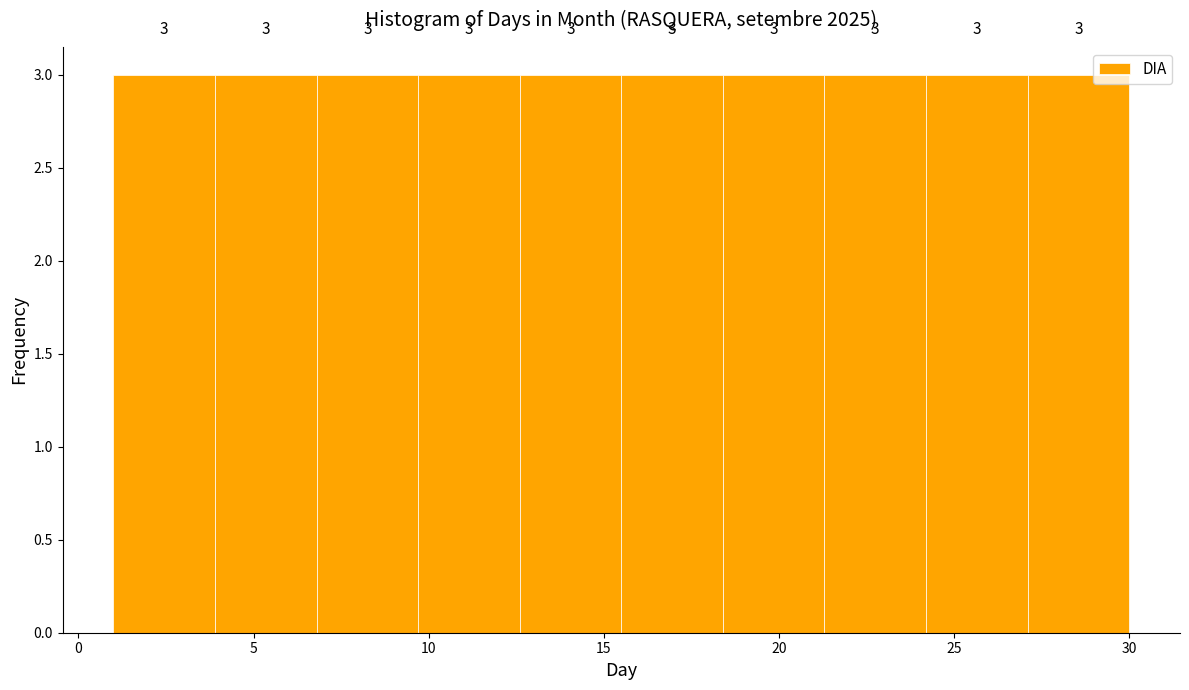

Reading left to right, transcribe this chart: for each bar, give the range it covers on the x-axis and its height. The bar edges are not printed on the chart, so give them approximately, as read against the axis.

1.0 to 3.9: 3
3.9 to 6.8: 3
6.8 to 9.7: 3
9.7 to 12.6: 3
12.6 to 15.5: 3
15.5 to 18.4: 3
18.4 to 21.3: 3
21.3 to 24.2: 3
24.2 to 27.1: 3
27.1 to 30.0: 3